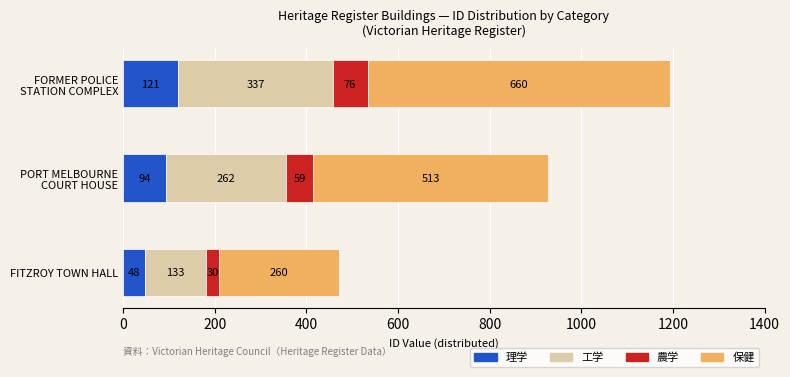

What is the minimum value for 理学?

47.6